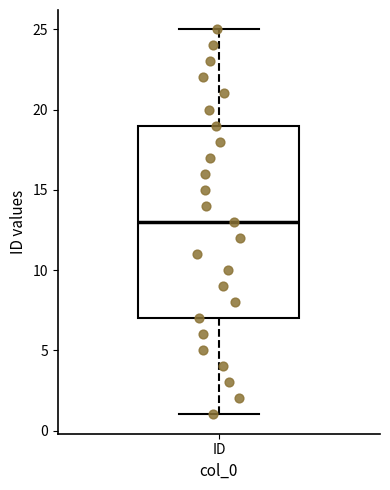

Transcribe this box plot: give where the median line is, the range the box spans, and where the two whiskers end, as read against the y-axis. The values are not printed on the chart, so give them approximately, as read against the axis.

median 13, box 7 to 19, whiskers 1 to 25